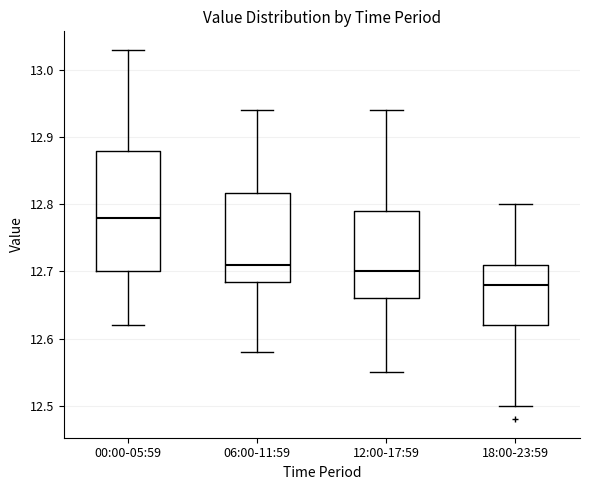

Which box has the highest median line?

00:00-05:59